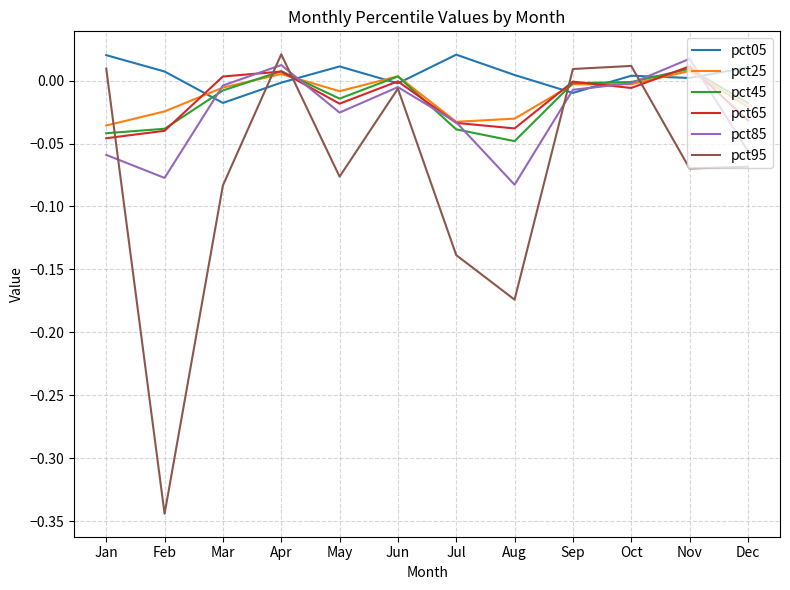

The pct65 series shows -0.0 at Feb. True or false?

True